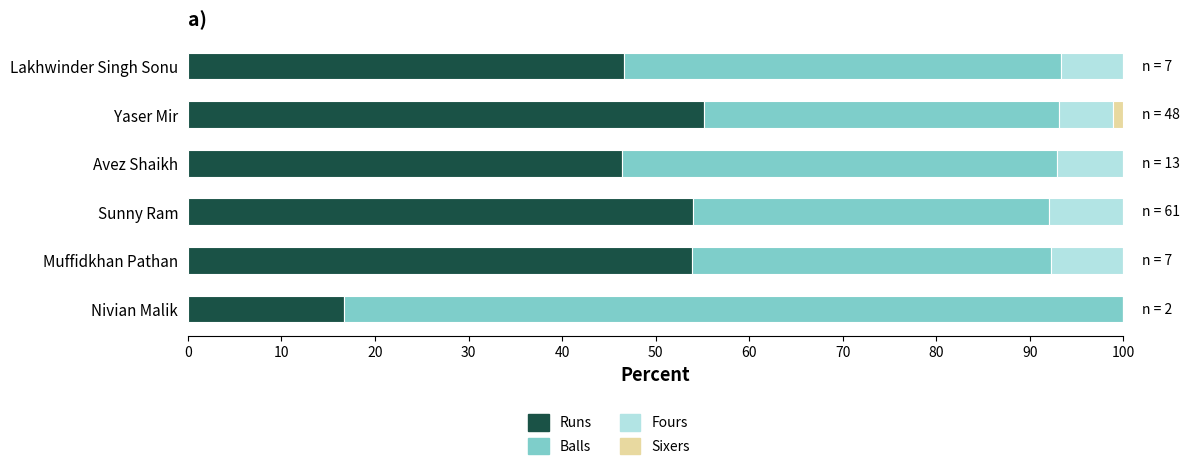

The Runs series shows 46.4 at Avez Shaikh. True or false?

True